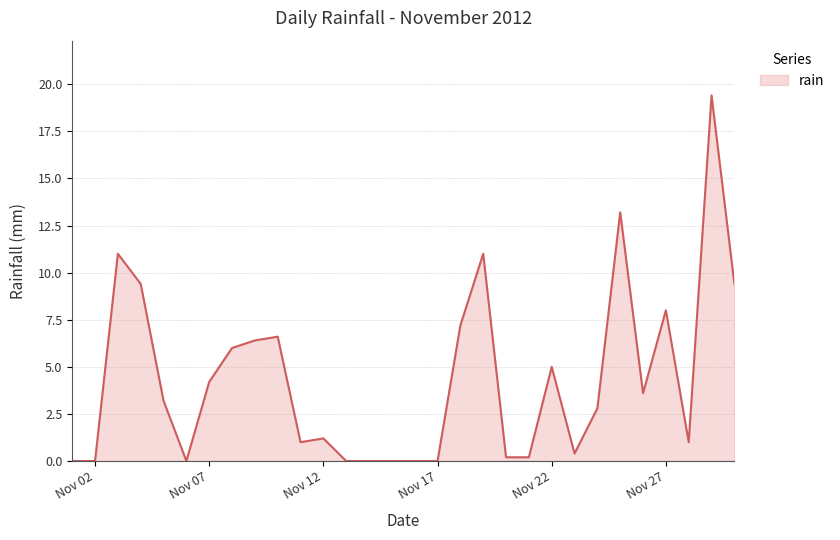

What is the difference between the maximum and minimum values?

19.4